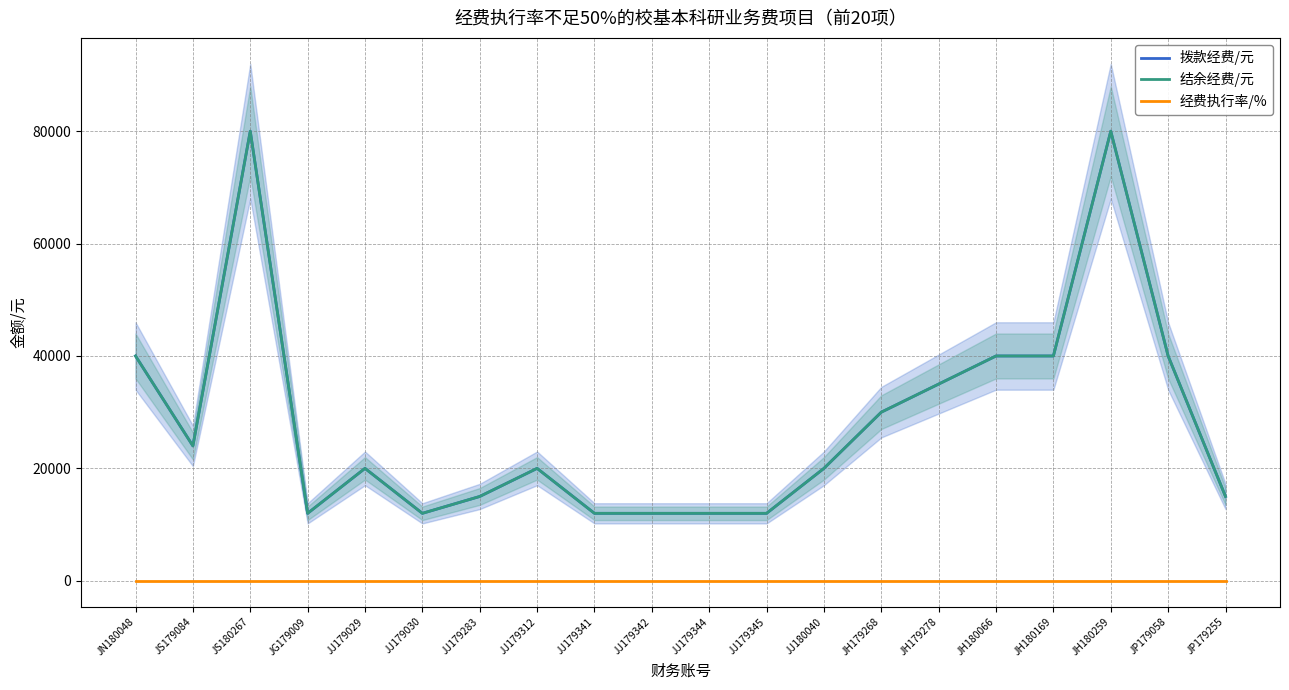

True or false: 经费执行率/% and 结余经费/元 intersect in this chart.

False